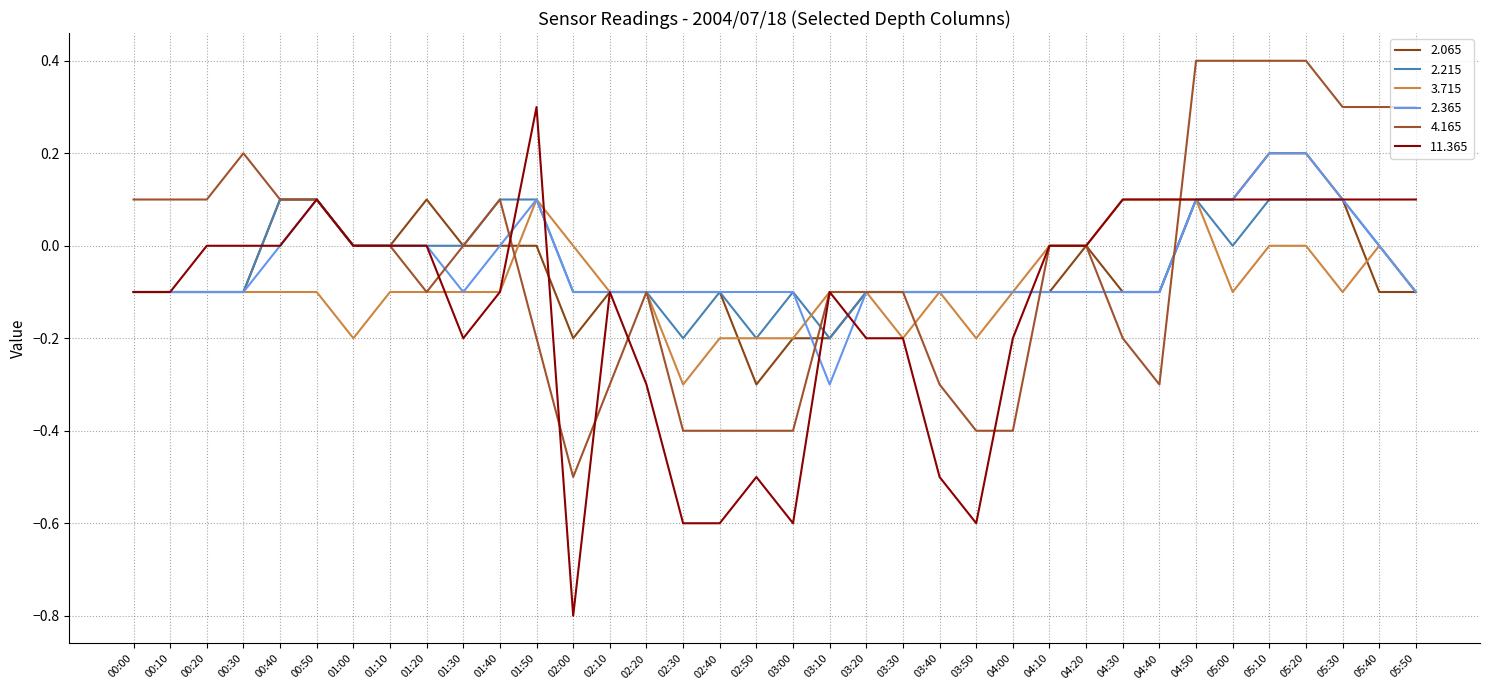

How many lines are shown in the chart?

6